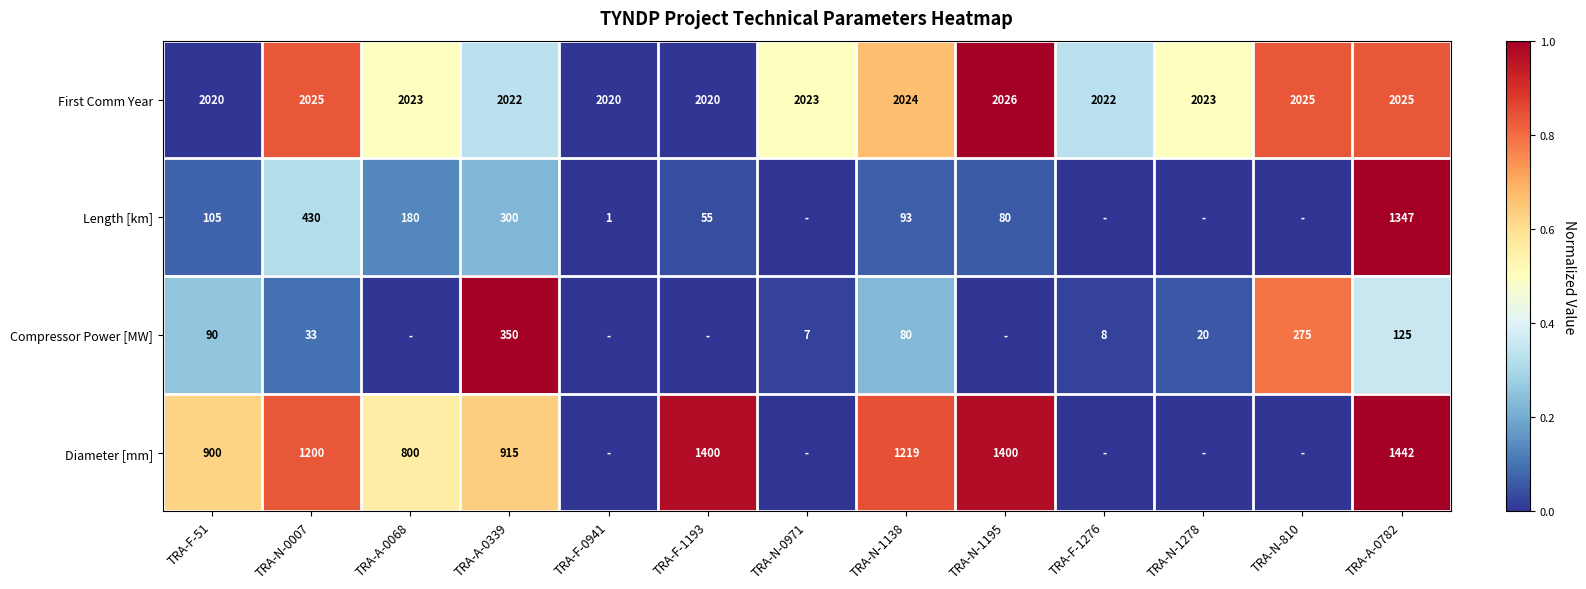

Where does the First Comm Year series first go above 2023?

TRA-N-0007